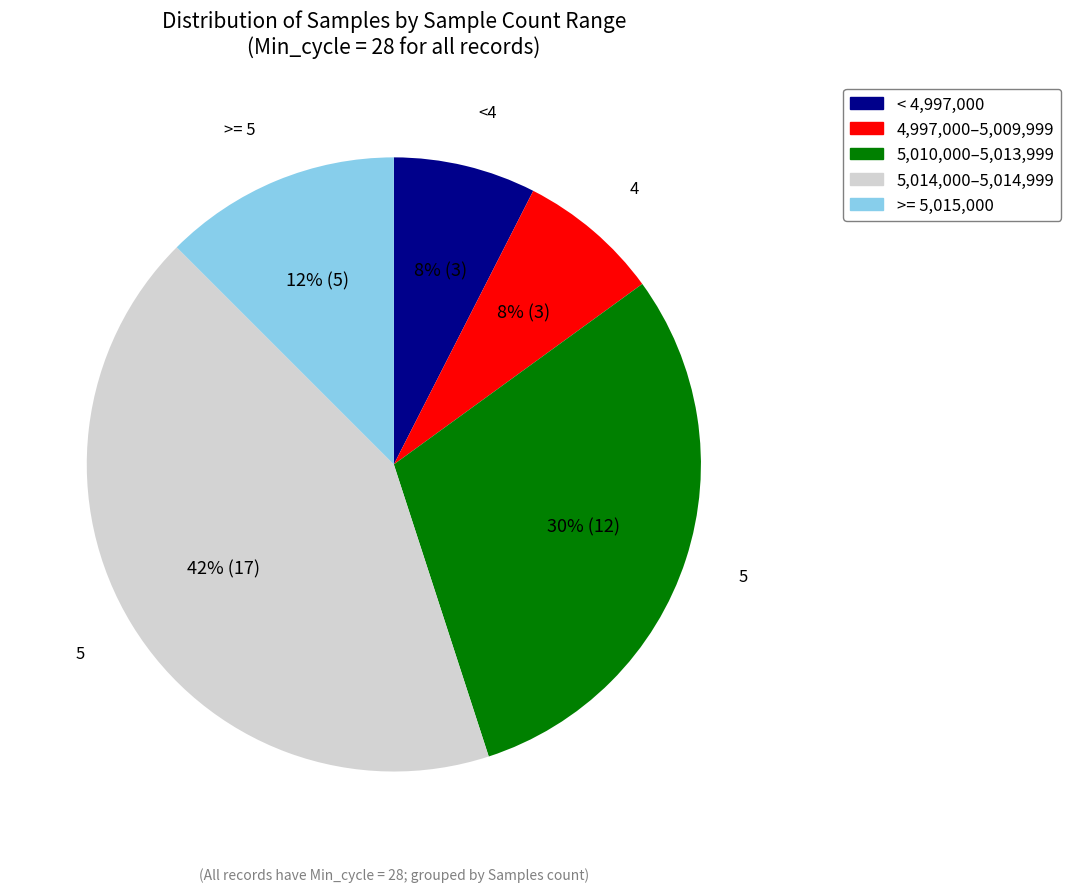

Is there a majority slice in this chart?

No